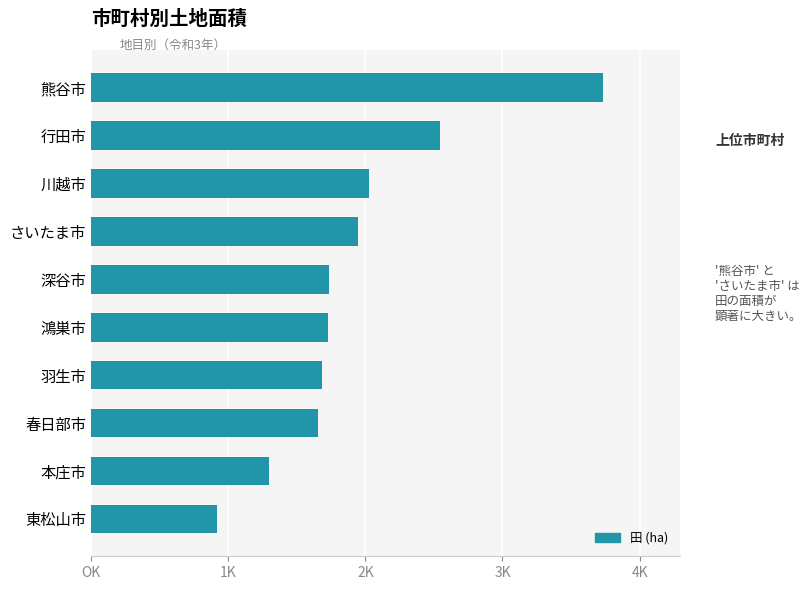

Are the bars grouped side by side (vs. stacked)?

No